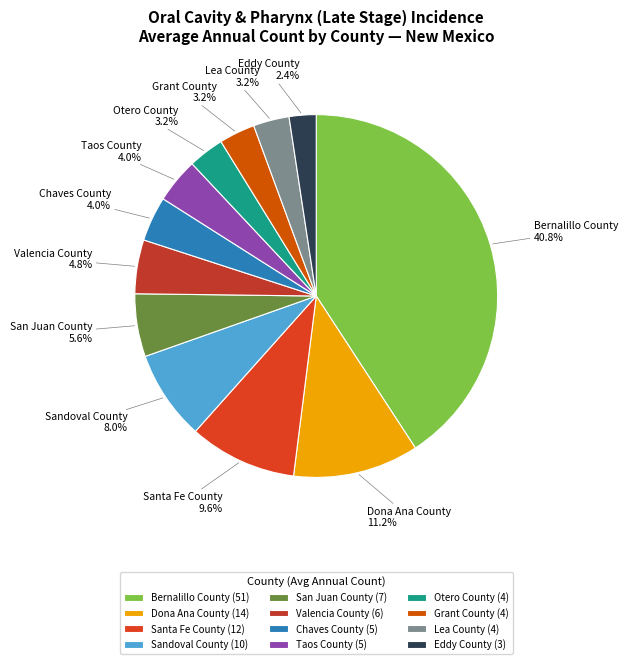

Combined, what portion of the pie is Eddy County and Lea County?

5.6%